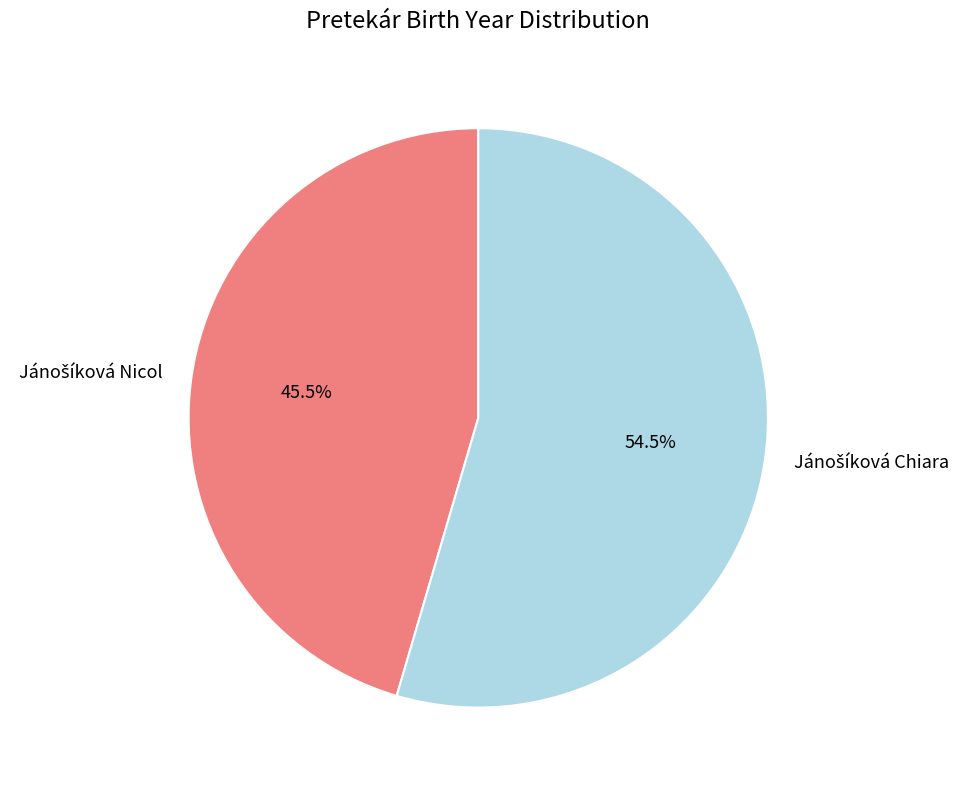

To the nearest percent, what is the average slice percentage?

50%